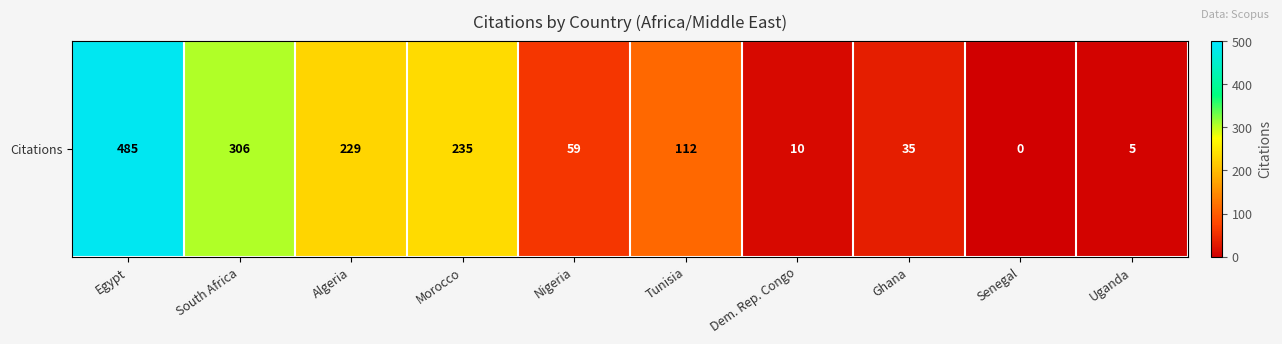

What is the difference between the maximum and minimum values?

485